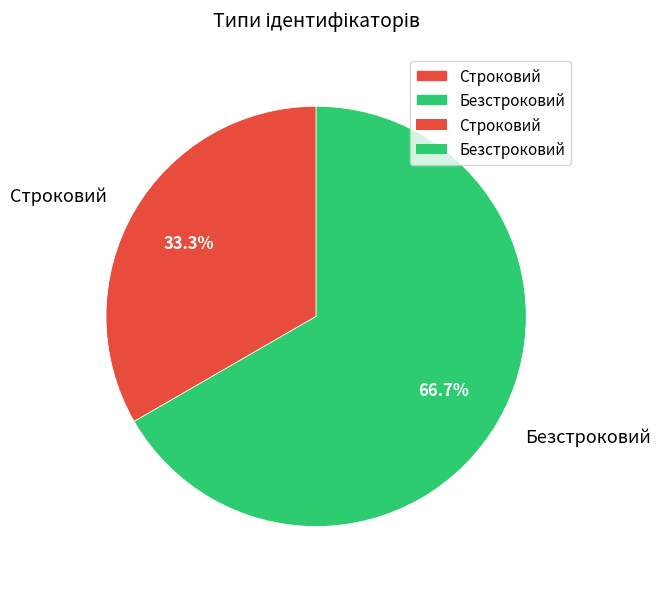

Approximately how many times larger is the value at Безстроковий compared to Строковий?

2.0